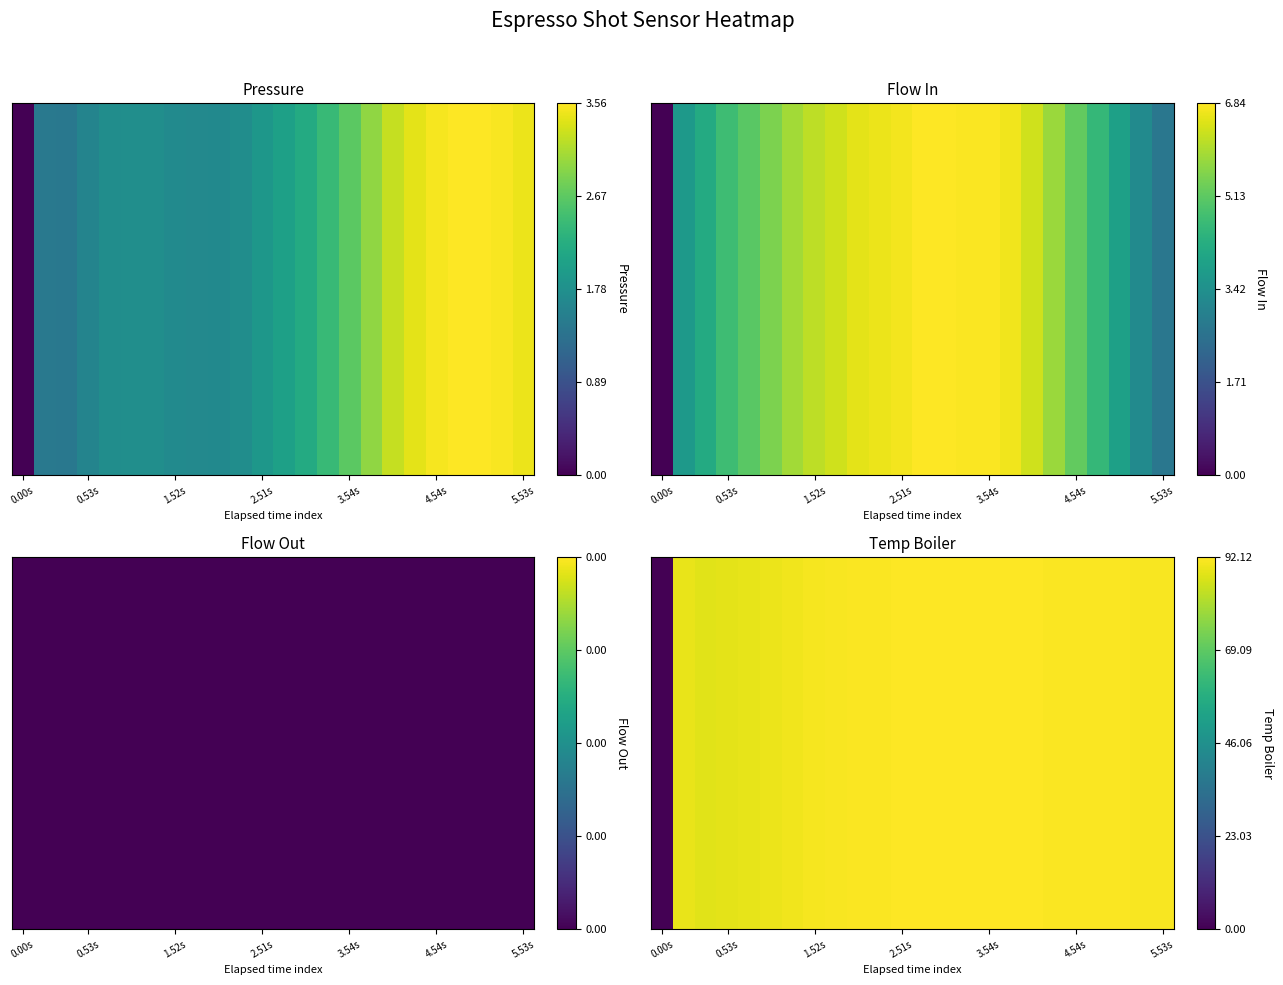

The value at 1.52s is 0.4. True or false?

False